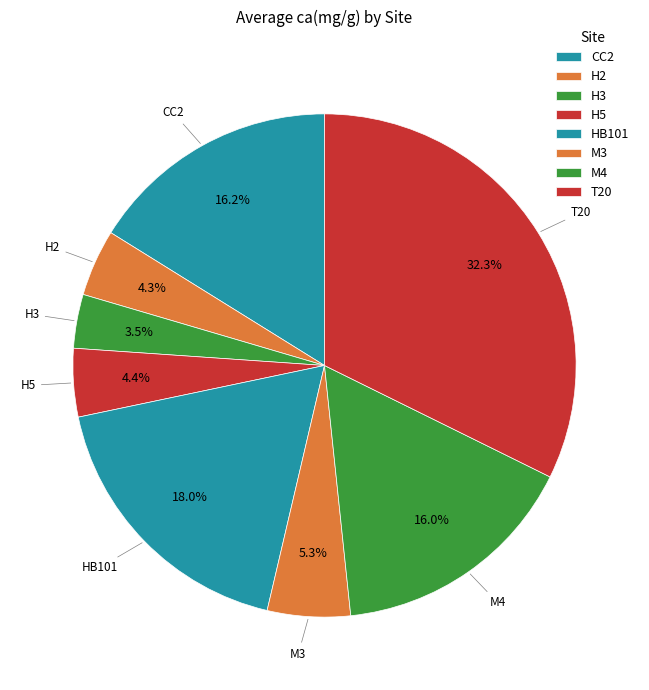

How many segments does this pie chart have?

8